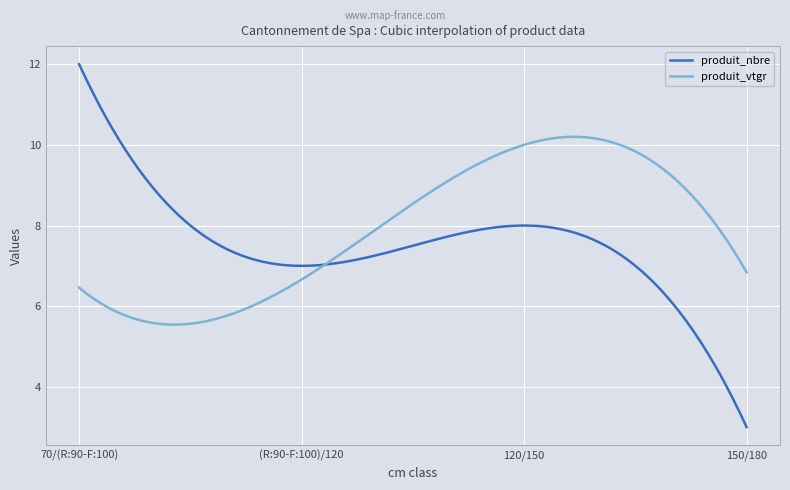

True or false: produit_nbre and produit_vtgr intersect in this chart.

True